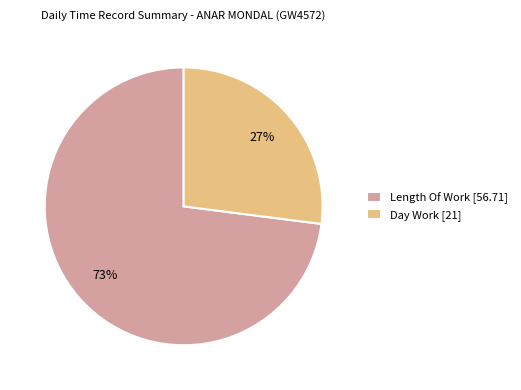

Between Length Of Work [56.71] and Day Work [21], which is larger?

Length Of Work [56.71]